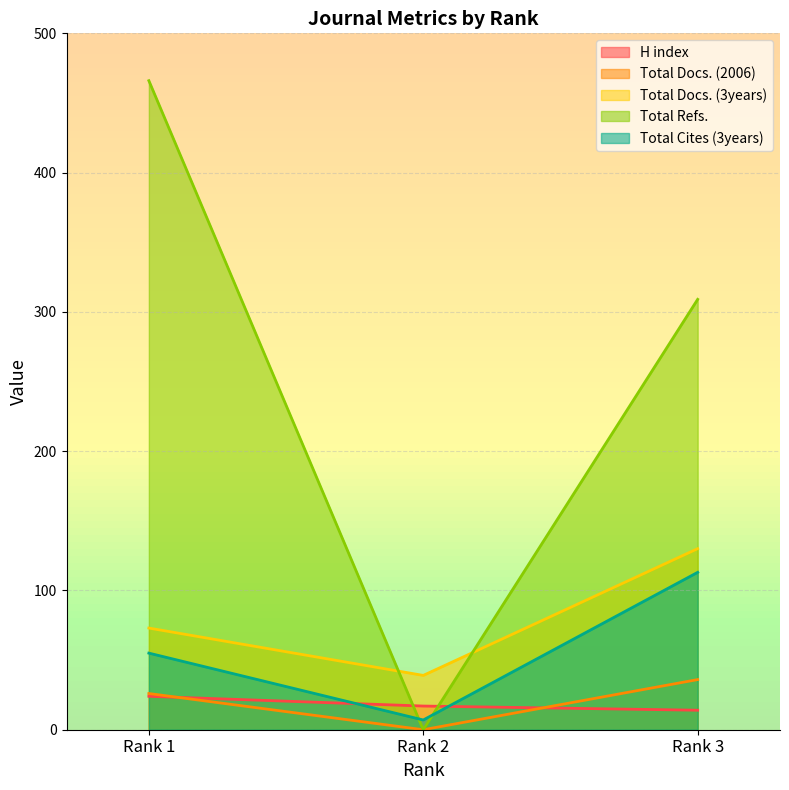

Does the chart have visible grid lines?

Yes